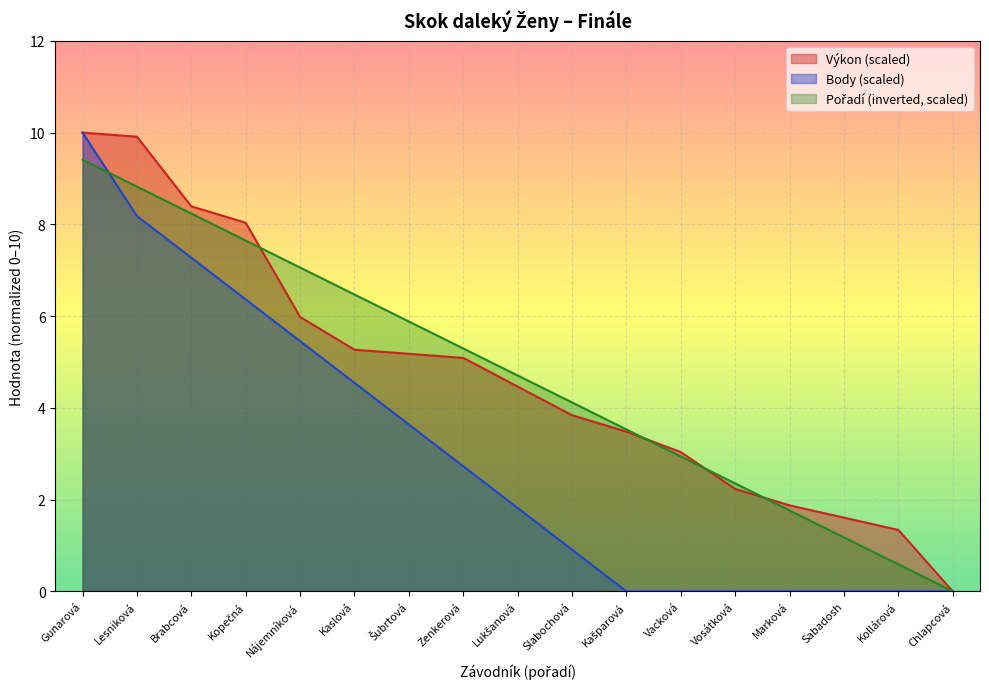

What is the label of the 13th point from the left?

Vosátková